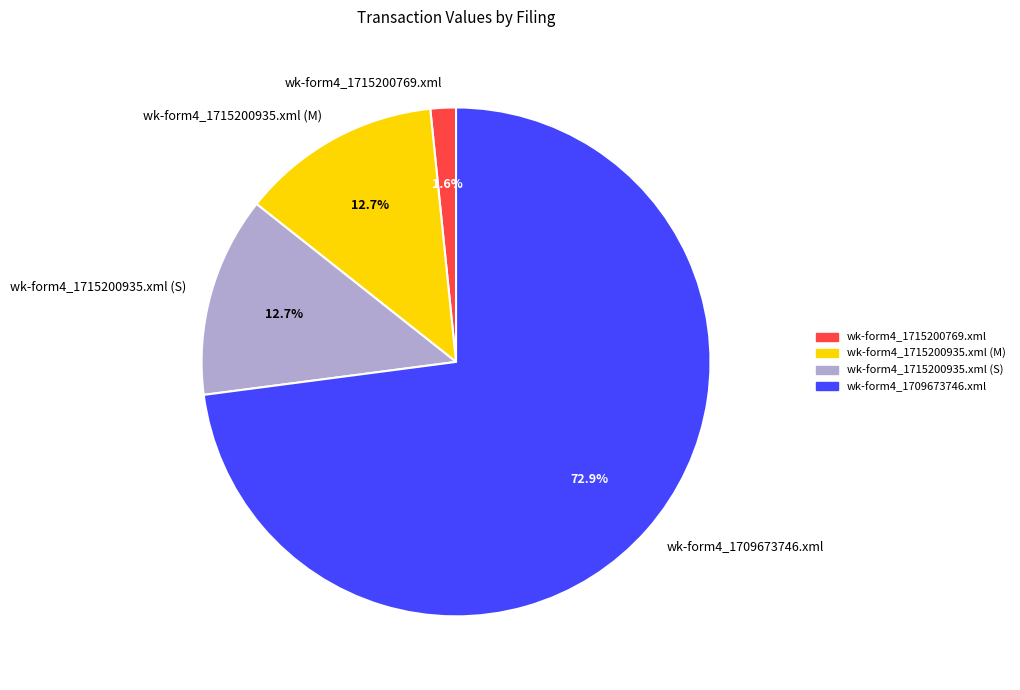

What is the ratio of the value at wk-form4_1715200769.xml to the value at wk-form4_1715200935.xml (M)?

0.1